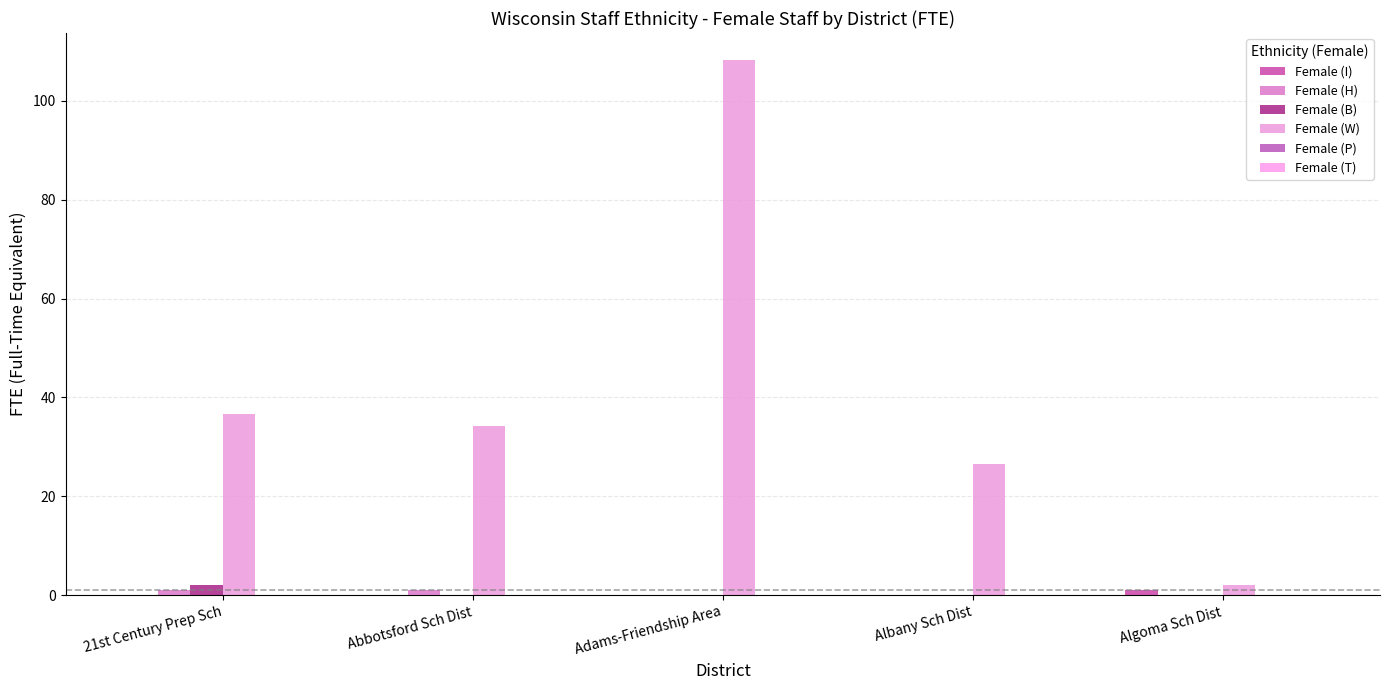

Where does the Female (W) series first go above 34?

21st Century Prep Sch